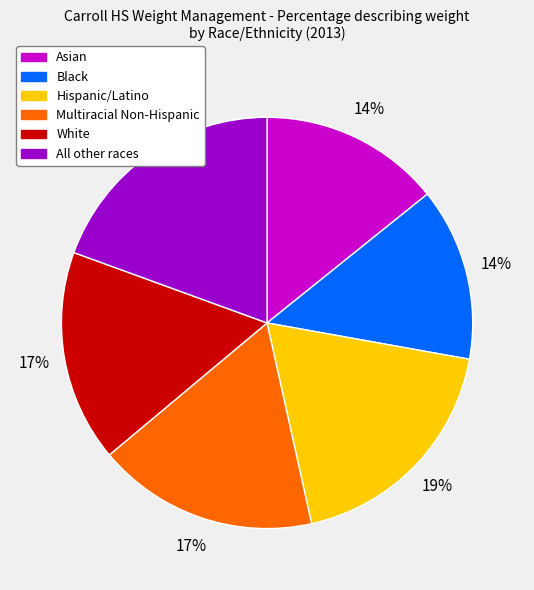

To the nearest percent, what is the combined percentage of Hispanic/Latino and All other races?

38%